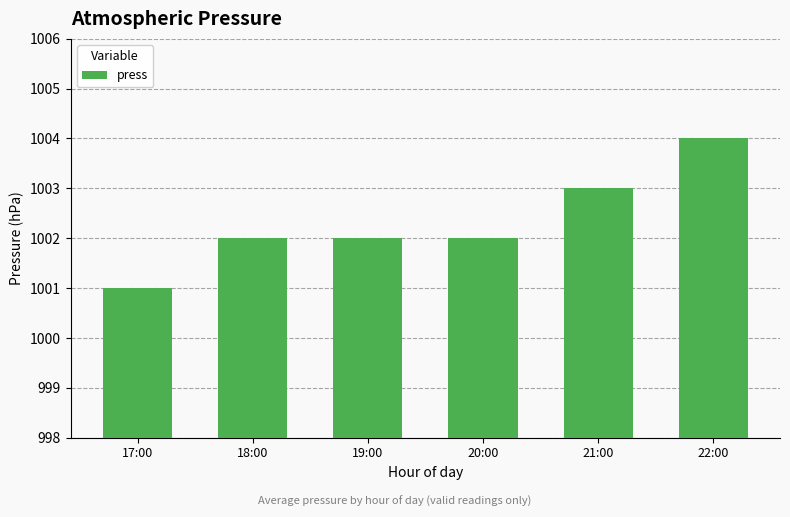

Are the bars horizontal?

No